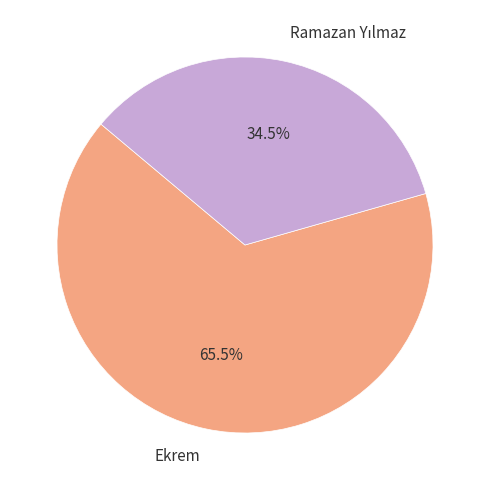

What portion of the pie excludes Ekrem?

34.5%